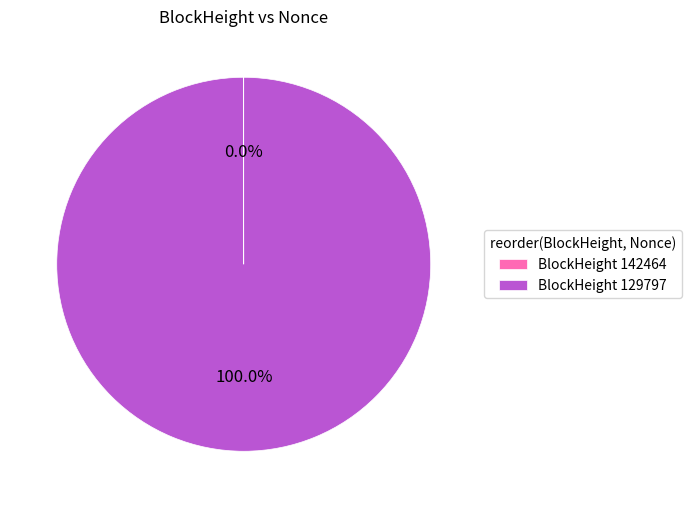

What is the largest slice in the pie chart?

BlockHeight 129797